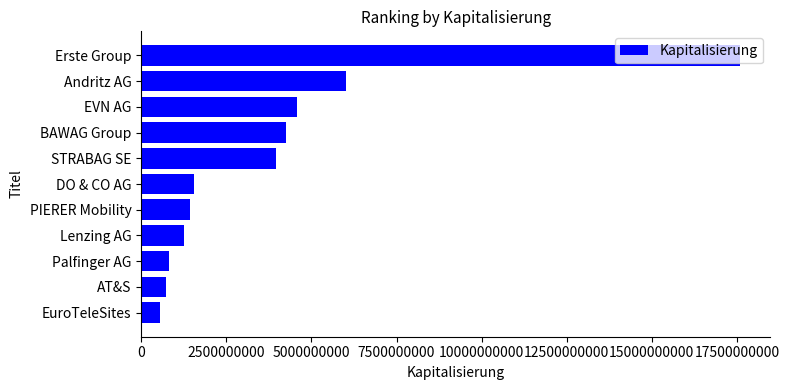

The value at Andritz AG is 10645985576. True or false?

False